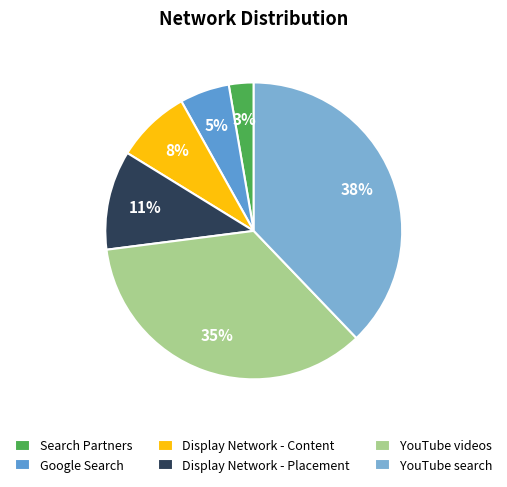

Combined, what portion of the pie is Display Network - Content and YouTube videos?

43.2%